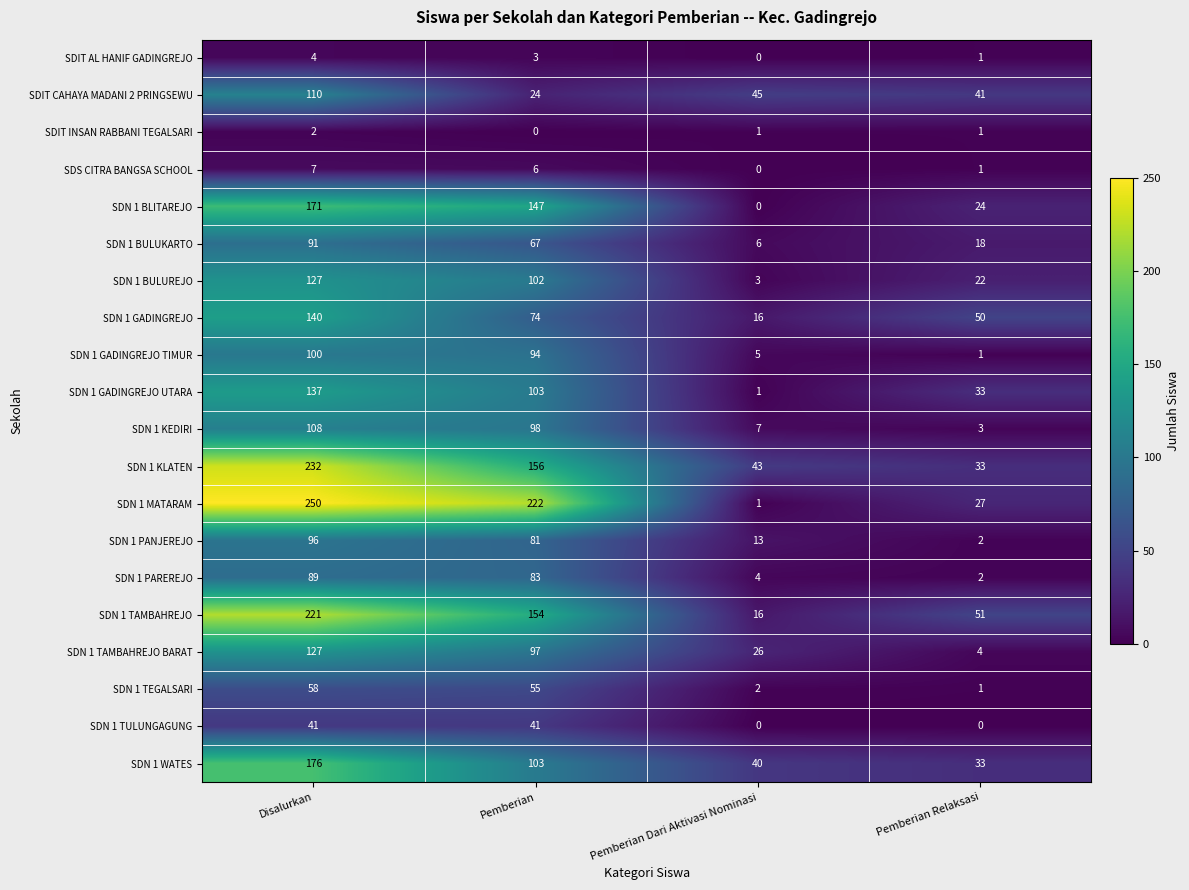

Which label corresponds to the largest value in the chart?

Disalurkan